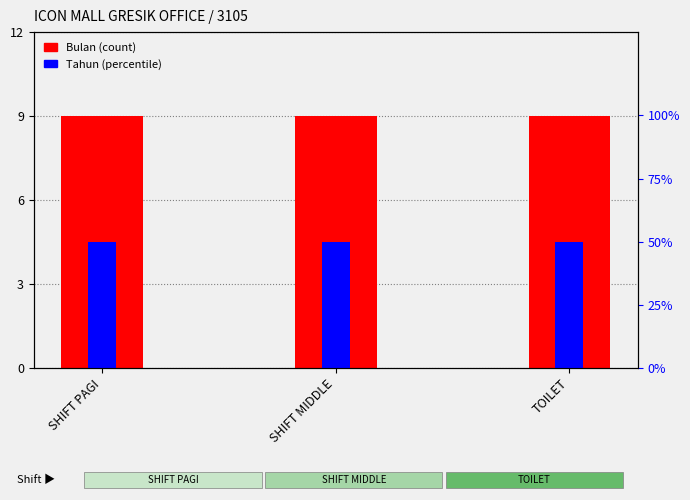

What is the minimum value for Tahun (percentile)?

50